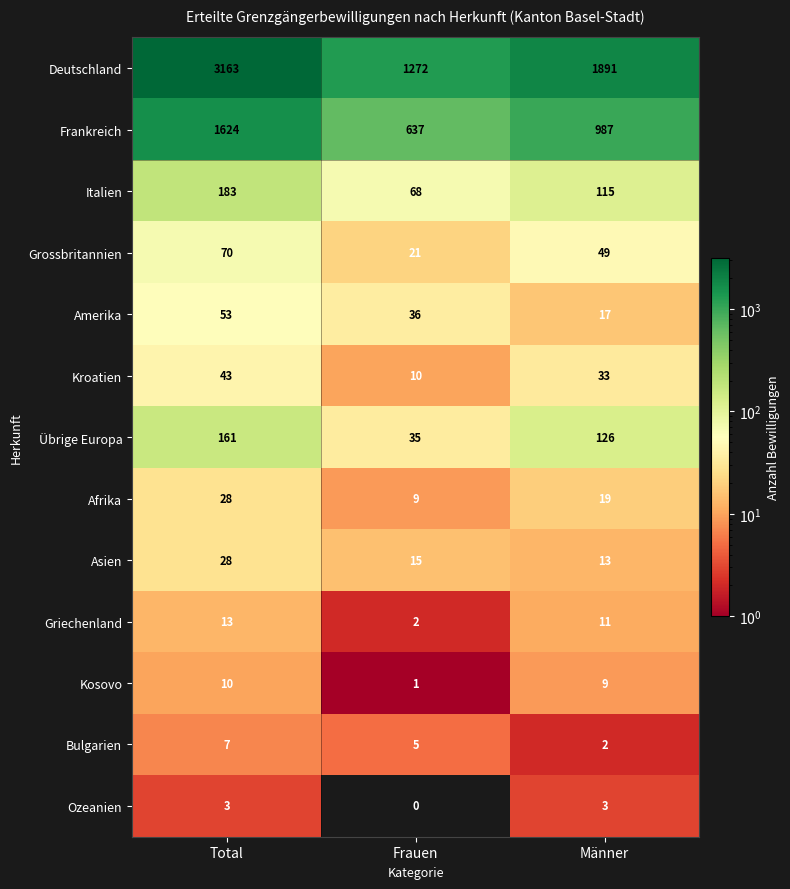

How many Bulgarien values are between 2 and 7?

3